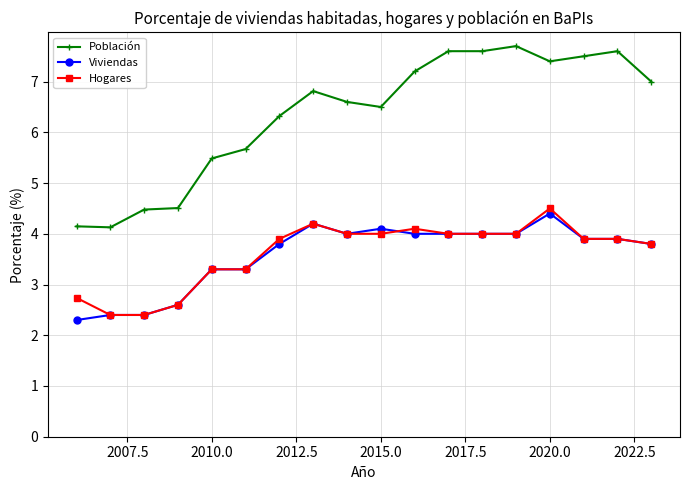

Which series has the largest total across all categories?

Población